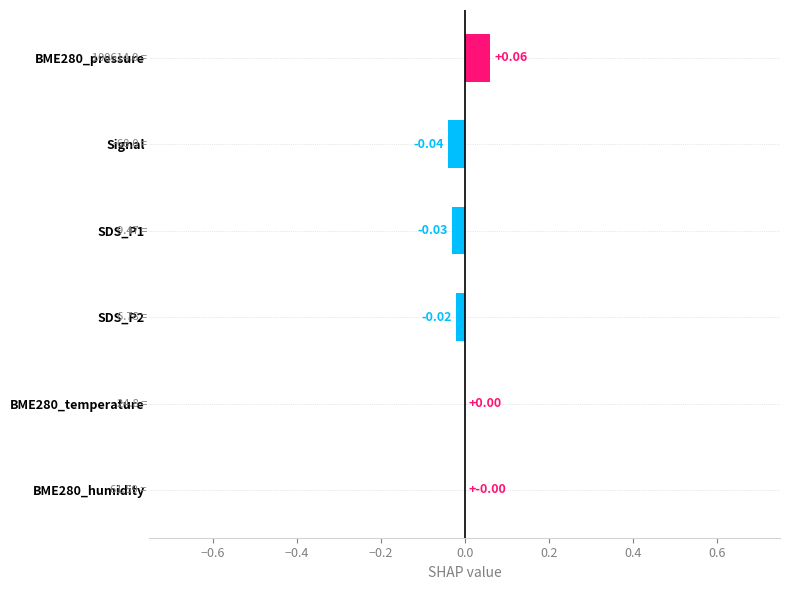

Between SDS_P1 and SDS_P2, which is larger?

SDS_P2